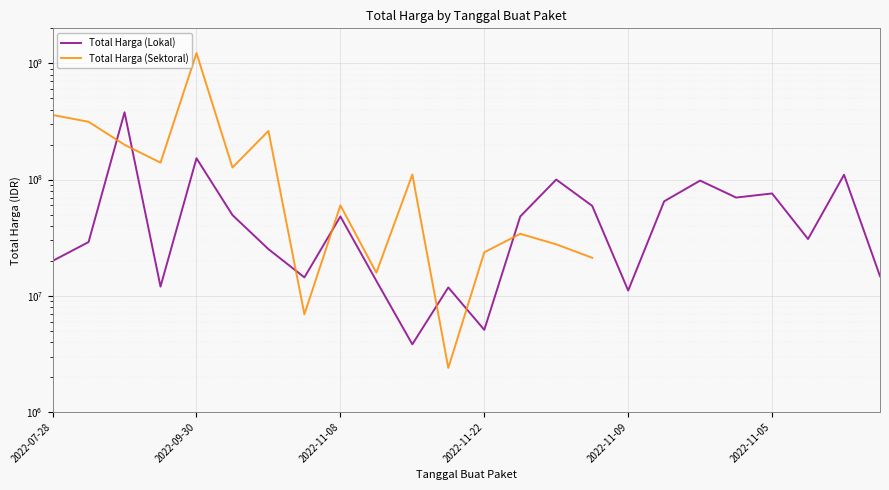

What is the difference between the maximum and second lowest values in the Total Harga (Lokal) series?

373982000.0